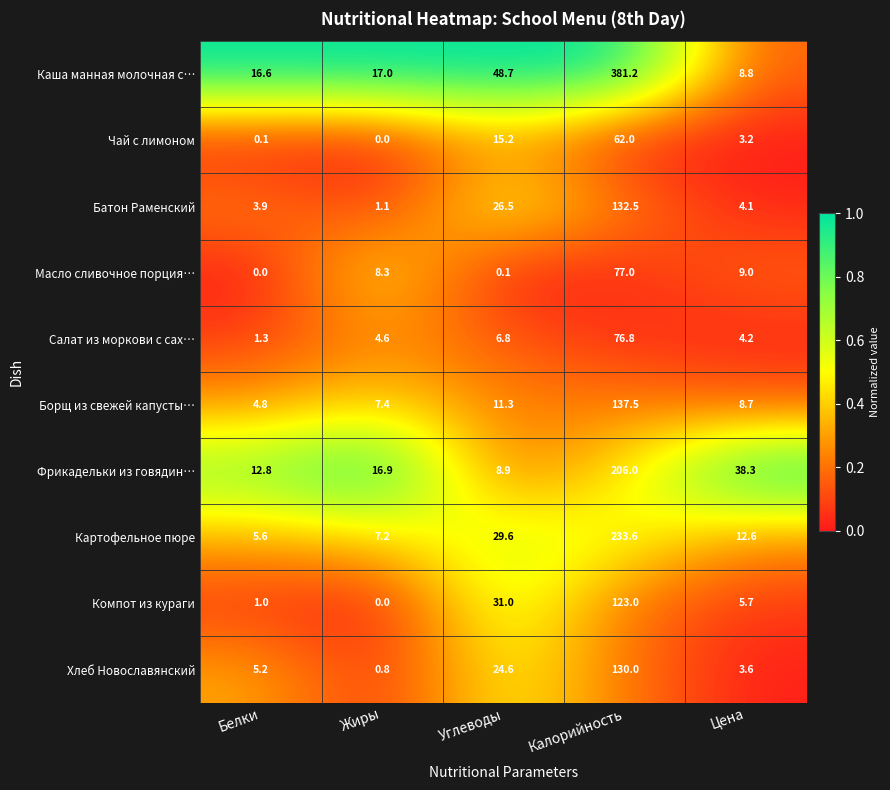

List the series in order of their peak value, highest first.

Каша манная молочная с…, Картофельное пюре, Фрикадельки из говядин…, Борщ из свежей капусты…, Батон Раменский, Хлеб Новославянский, Компот из кураги, Масло сливочное порция…, Салат из моркови с сах…, Чай с лимоном